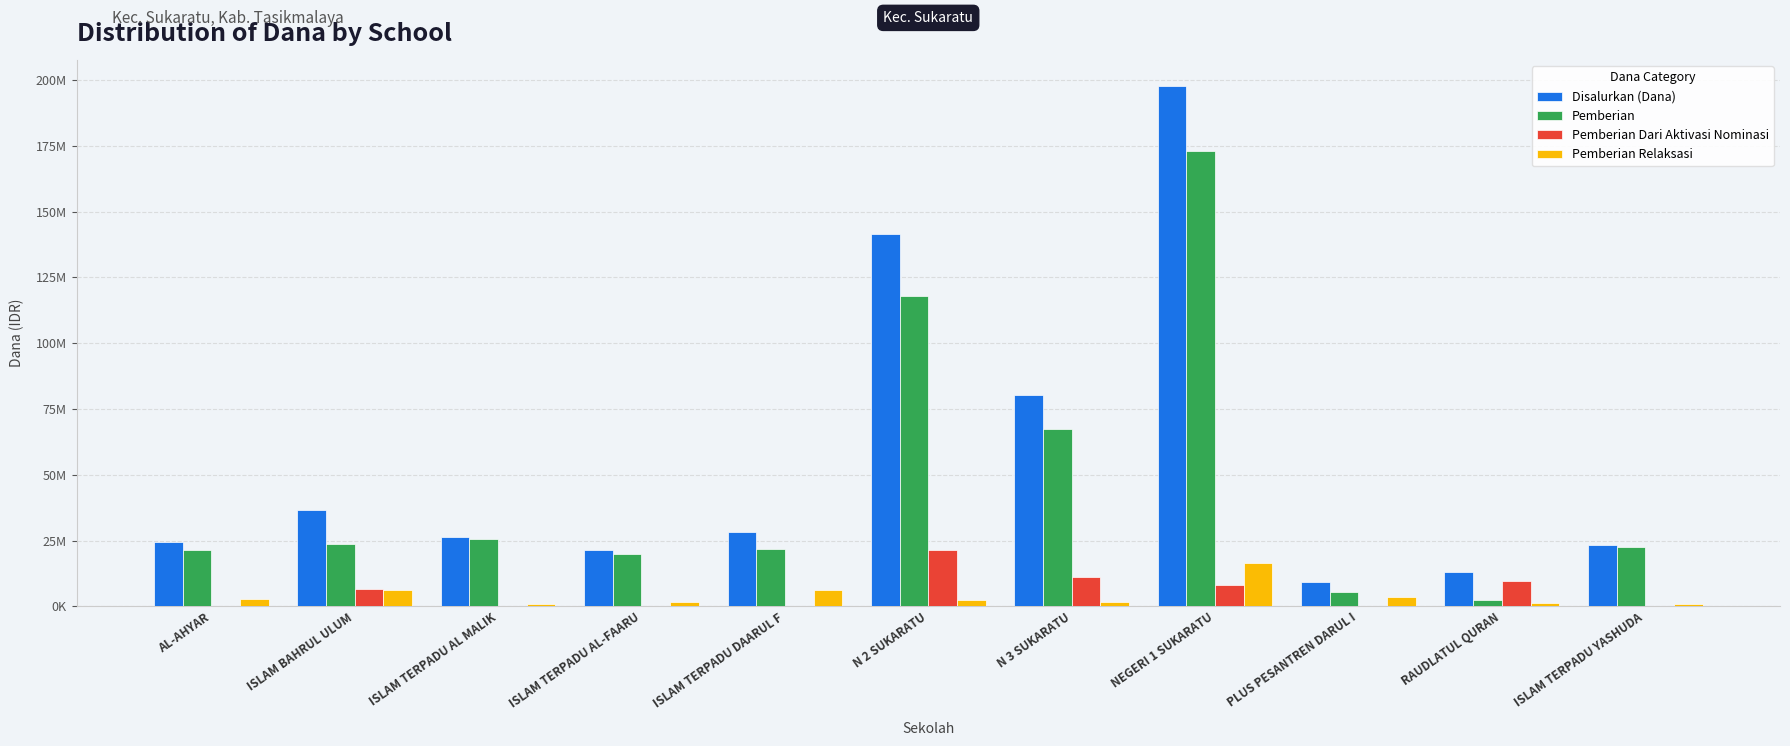

Which series has the largest total across all categories?

Disalurkan (Dana)